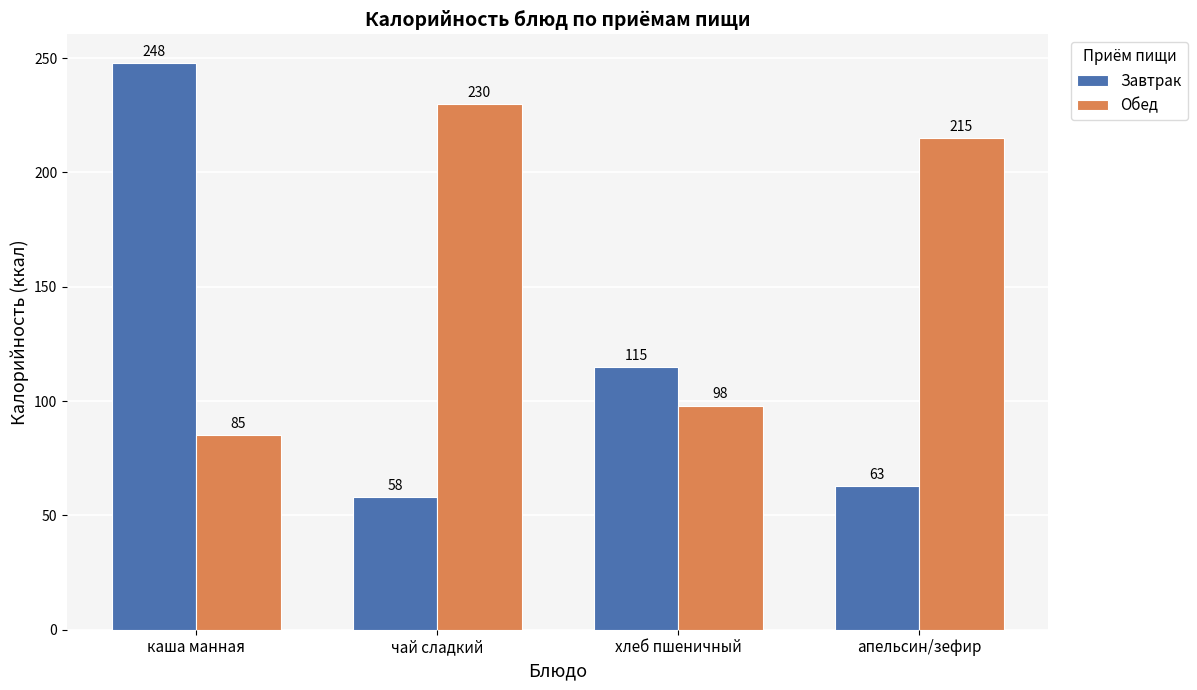

What is the sum of all Обед values?

628